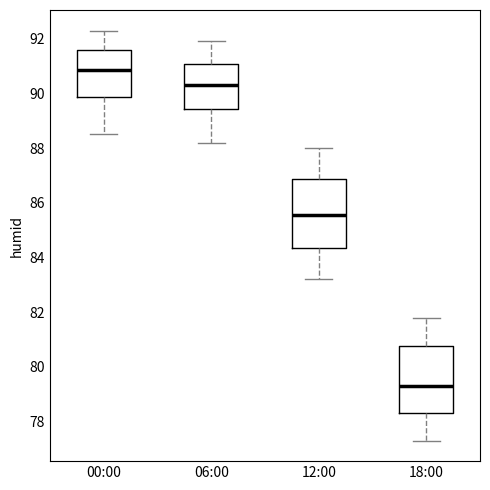

Reading left to right, transcribe this box plot: for each box, give where its median line is, the range the box spans, and where its two whiskers end, as read against the y-axis. The values are not printed on the chart, so give them approximately, as read against the axis.

00:00: median 90.8, box 89.8 to 91.6, whiskers 88.6 to 92.4
06:00: median 90.4, box 89.4 to 91.0, whiskers 88.2 to 92.0
12:00: median 85.6, box 84.4 to 86.8, whiskers 83.2 to 88.0
18:00: median 79.4, box 78.4 to 80.8, whiskers 77.4 to 81.8